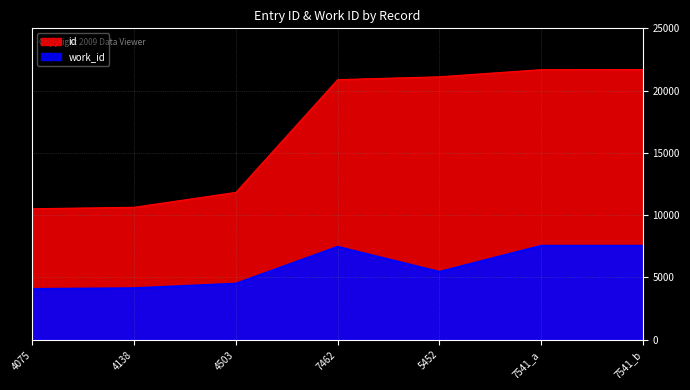

What are all the series names shown in the legend?

id, work_id